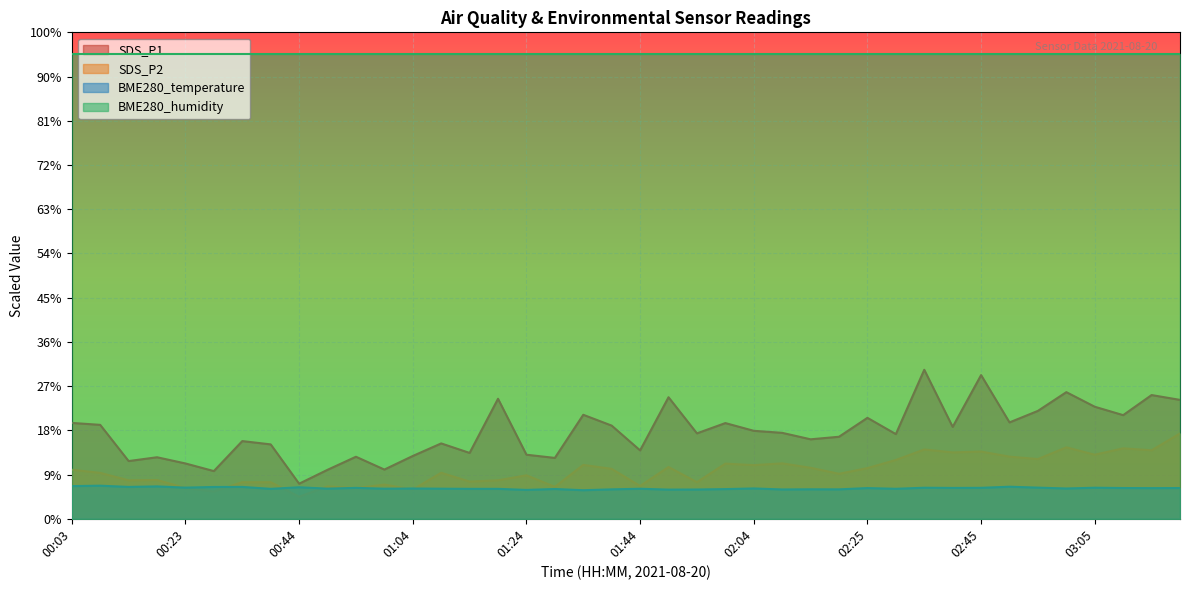

True or false: BME280_temperature has a value of 7.3 at 00:18.

True